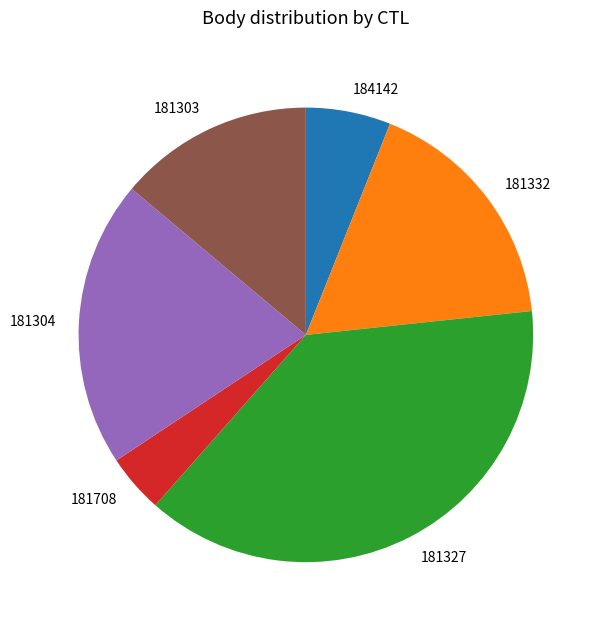

The 181303 slice represents 9% of the pie. True or false?

False